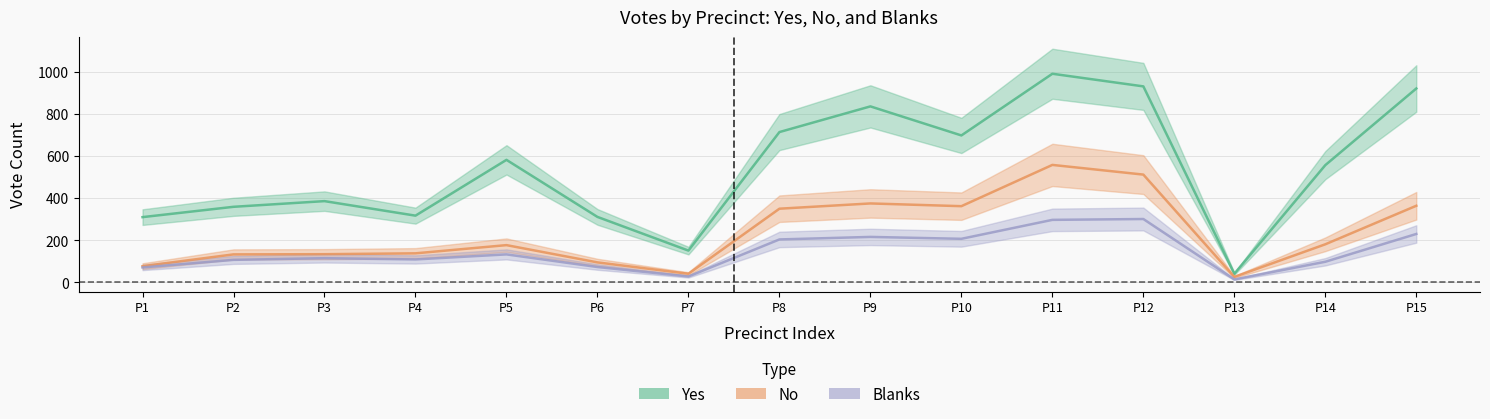

Where is the first local minimum for Yes?

P4